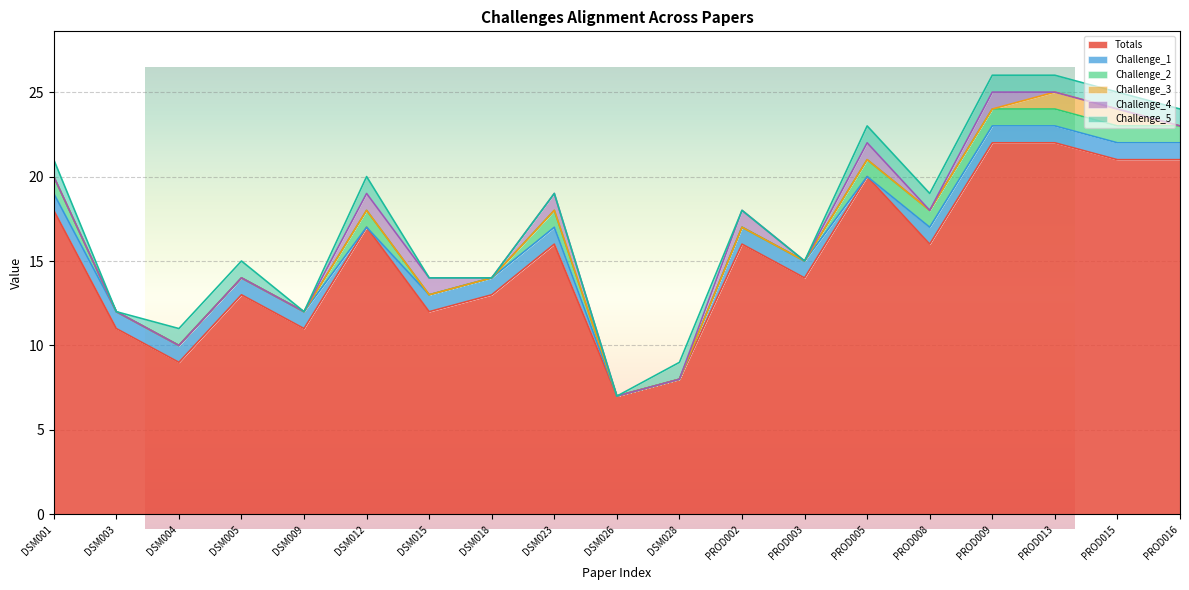

True or false: Challenge_5 and Challenge_2 cross at least once.

False